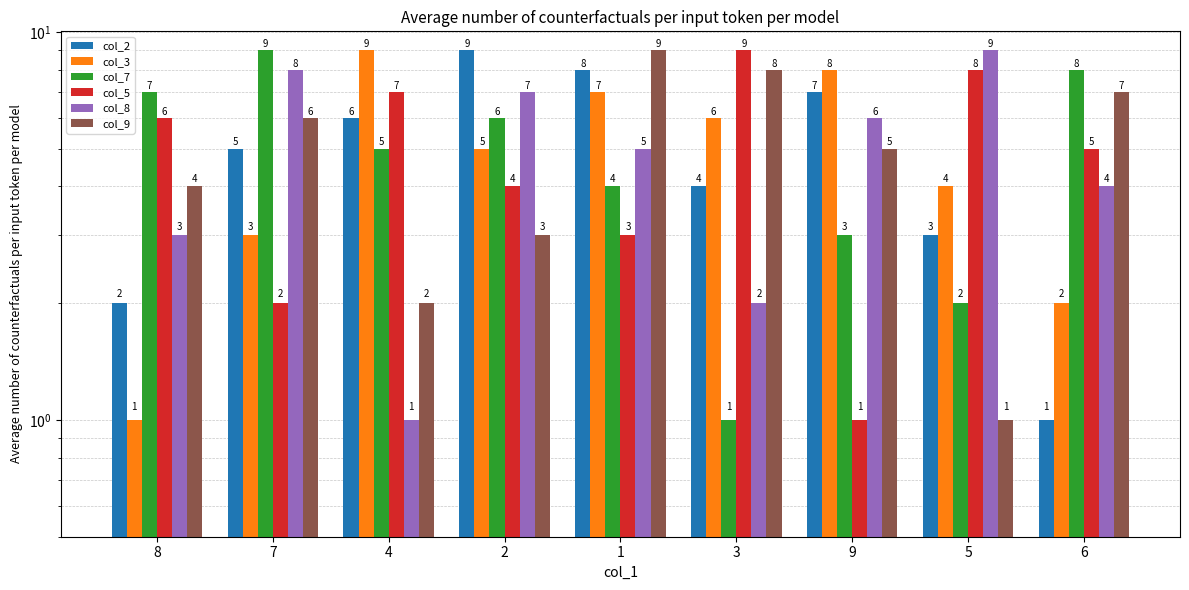

At which label does col_2 reach its minimum?

6